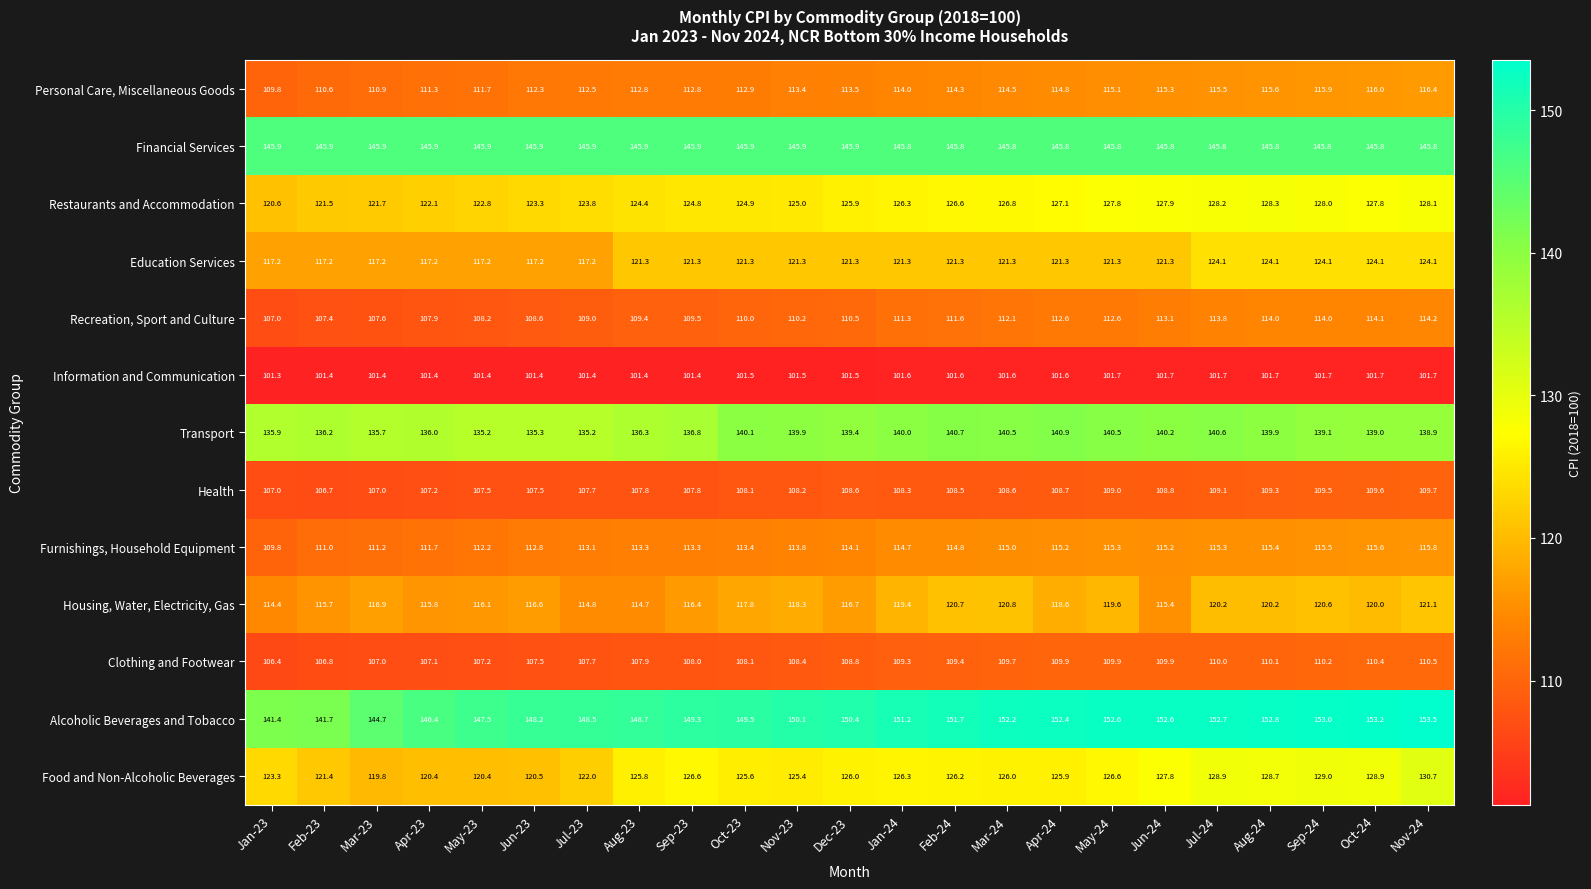

What is the average value of the Financial Services series?

145.9